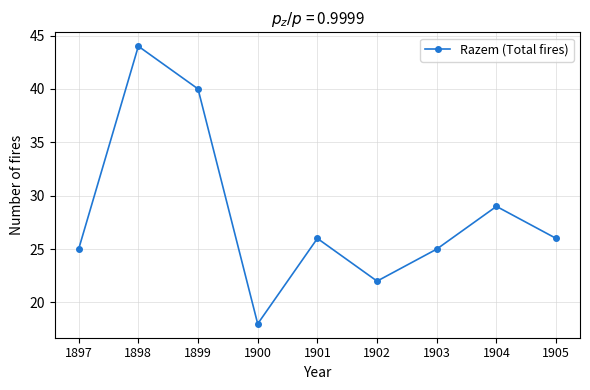

True or false: the data shows 16 at 1901.

False